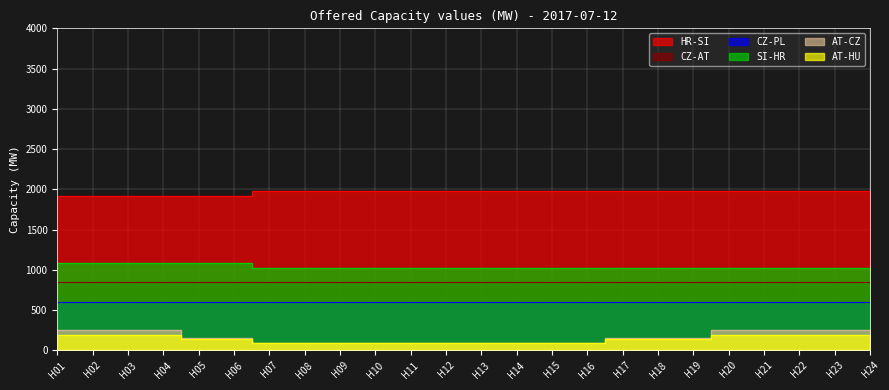

What is the minimum value shown in the chart?

90